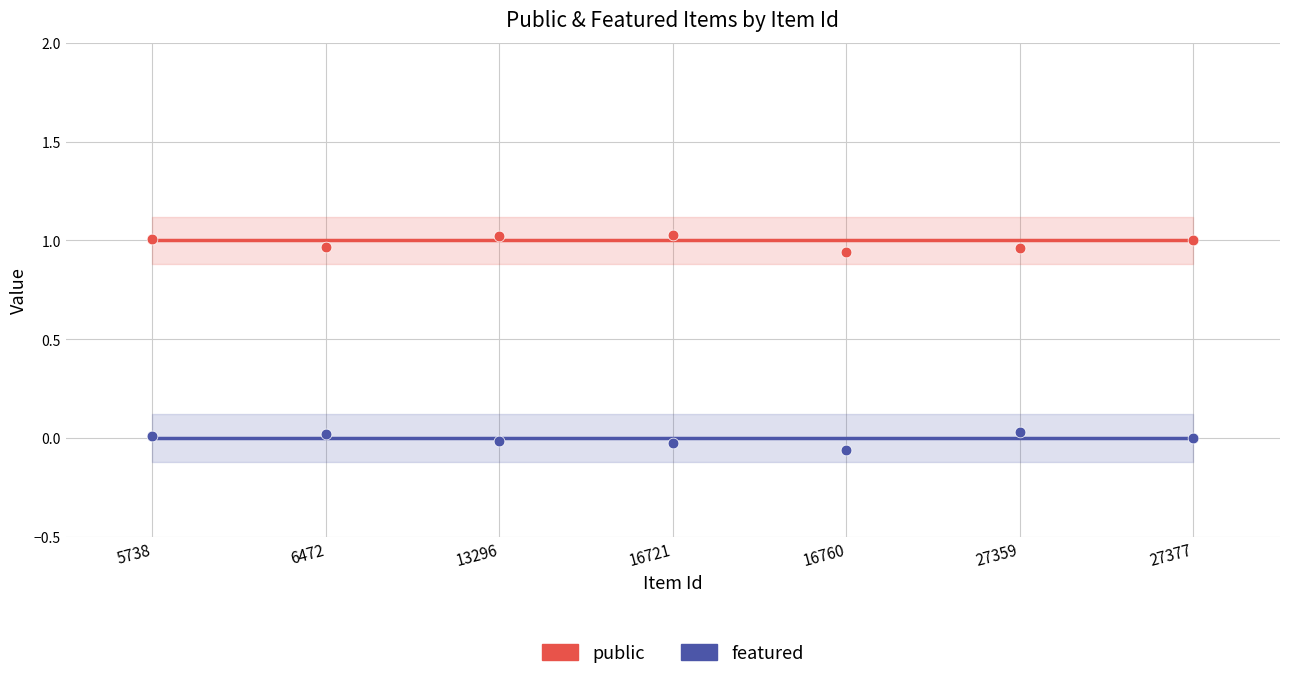

Which series reaches the maximum Y coordinate?

public